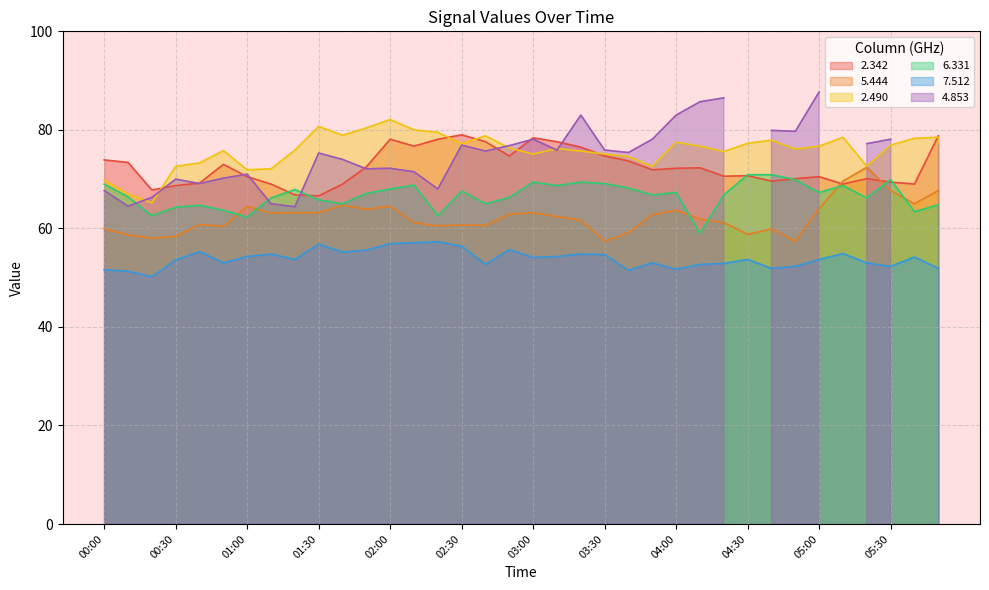

What is the label of the 27th point from the left?

04:20